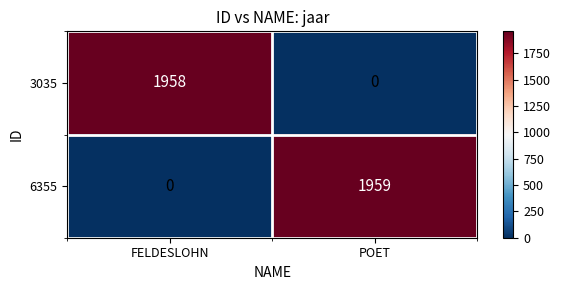

Rank the series at FELDESLOHN from lowest to highest value.

6355, 3035